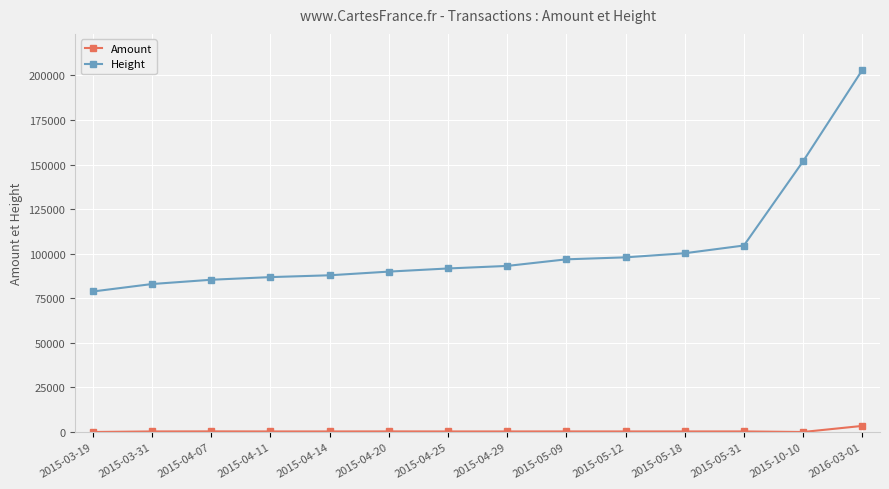

True or false: Amount has more than 0 points higher than both neighbors.

True